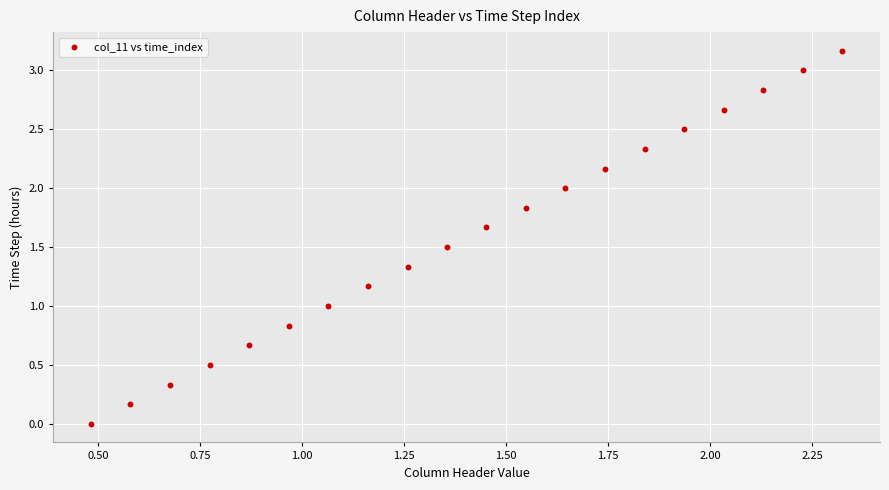

What is the range of X values (max minus min)?

1.8